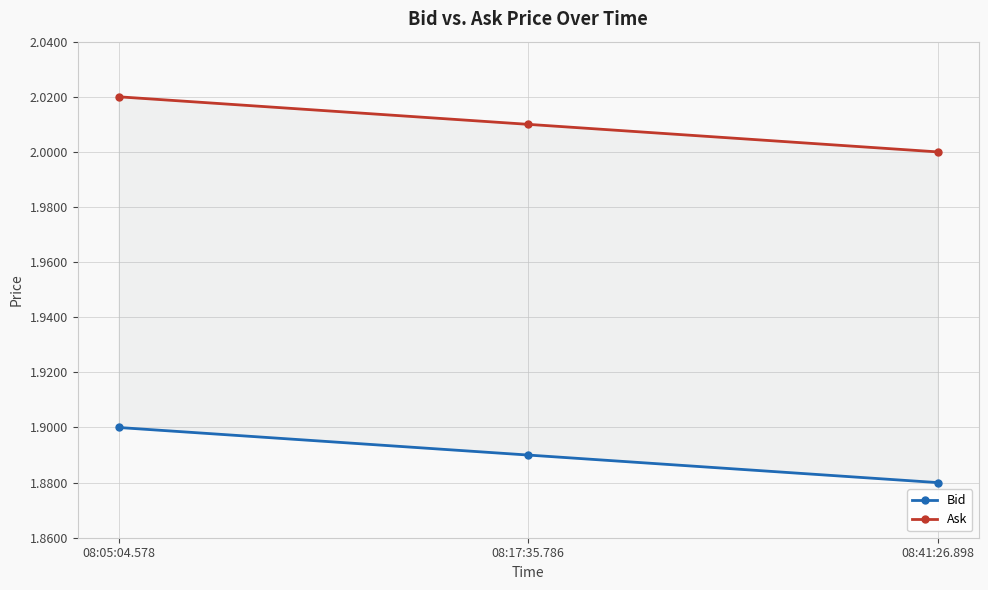

List the series in order of their overall mean, lowest first.

Bid, Ask